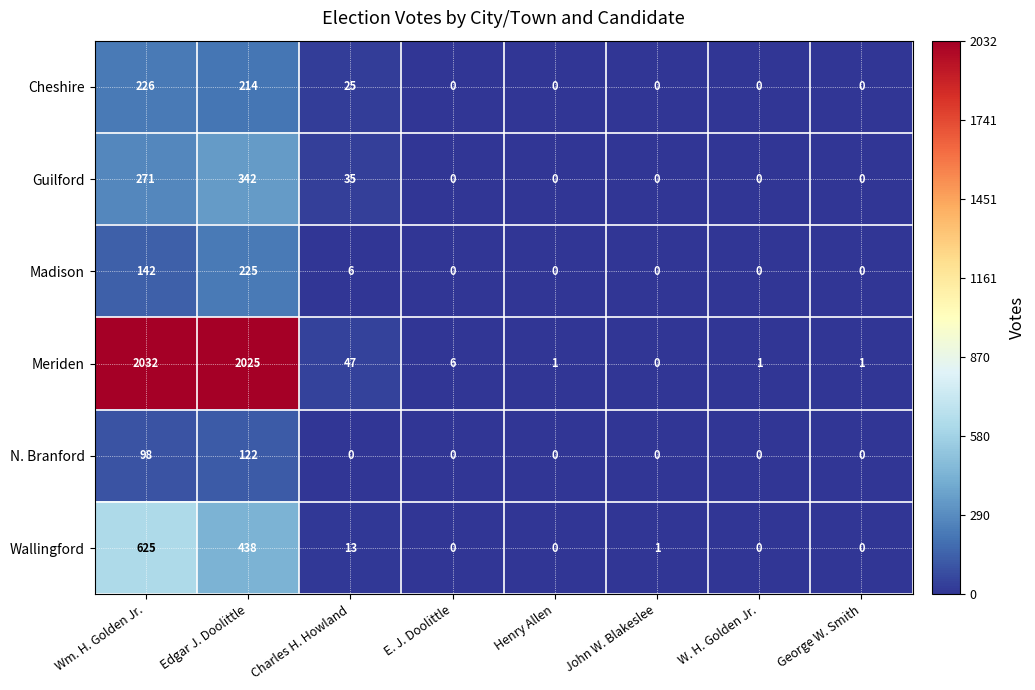

Which category has the highest value in the Cheshire series?

Wm. H. Golden Jr.